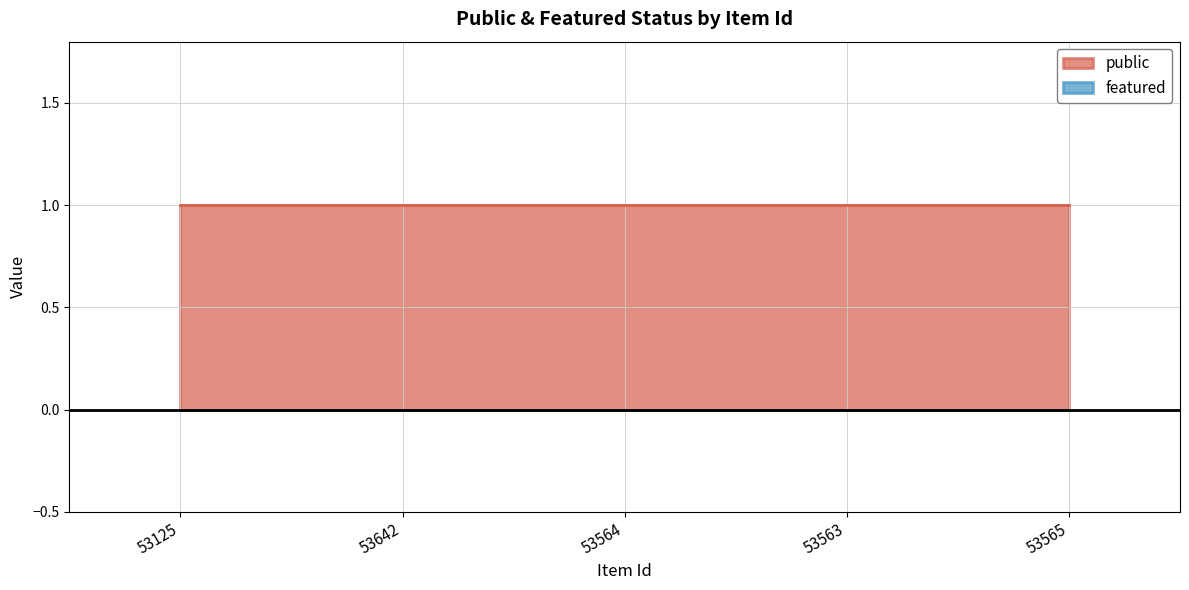

Rank the series by their average value, from highest to lowest.

public, featured